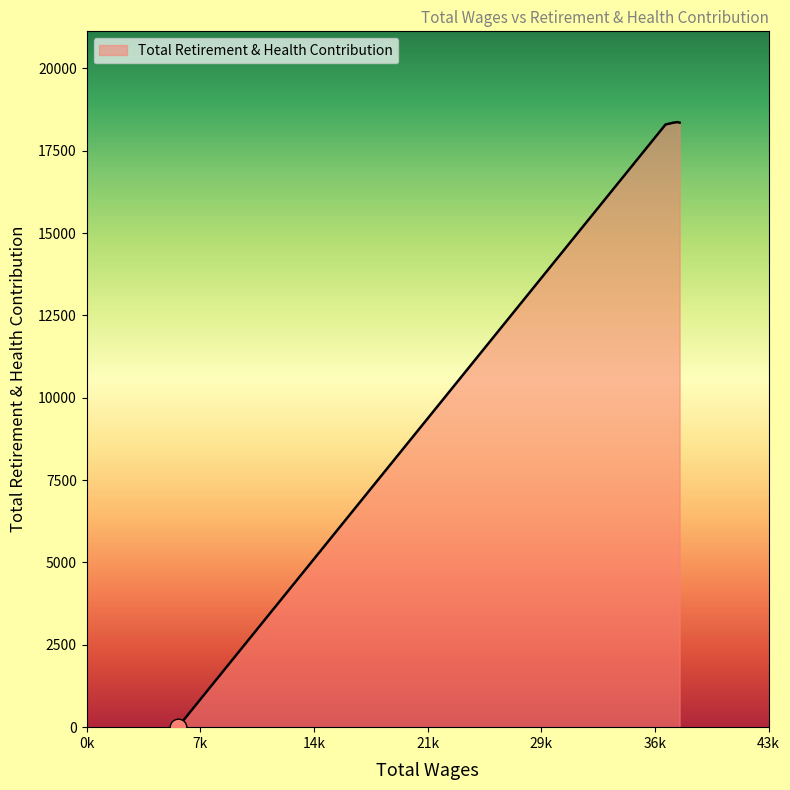

What is the average value?

14675